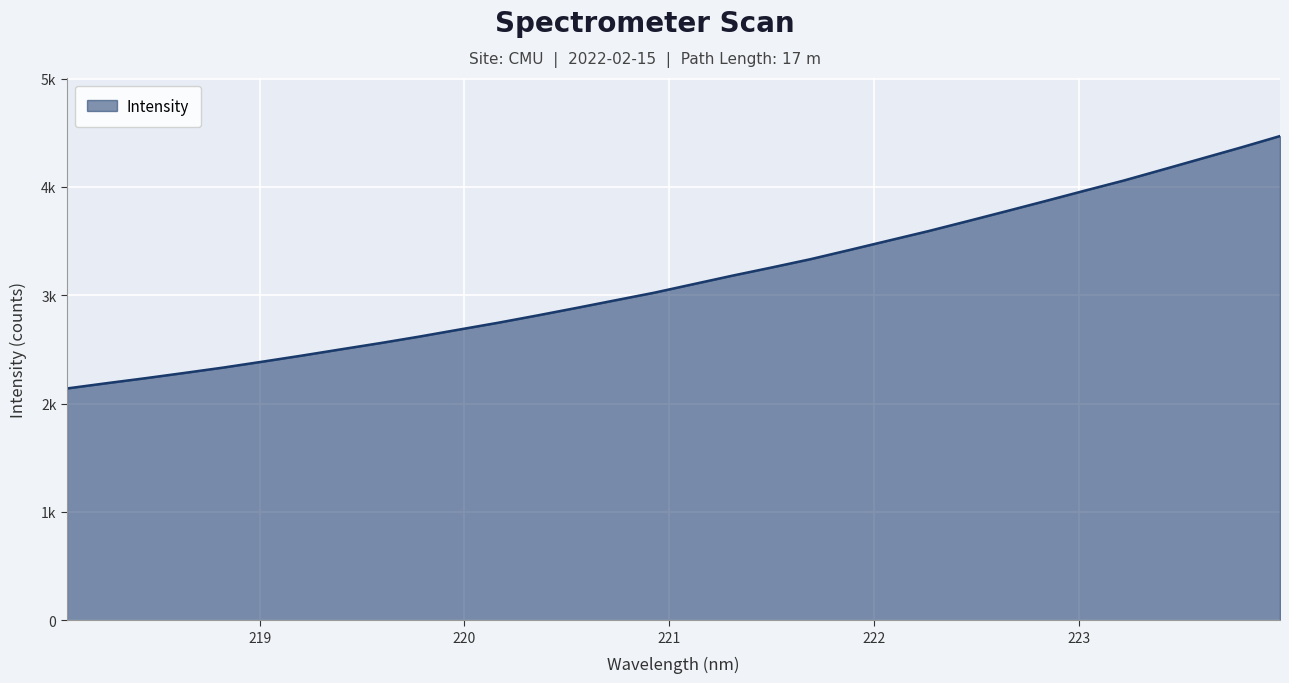

Reading left to right, list all the values displayed in this chart.

2139.2	2187.2	2233.7	2282.5	2332.5	2387.0	2442.7	2500.7	2558.0	2618.2	2681.8	2745.1	2812.3	2881.8	2952.7	3023.2	3102.1	3180.7	3255.9	3333.0	3418.3	3504.8	3591.1	3682.5	3775.4	3869.1	3964.4	4058.0	4159.3	4261.4	4363.4	4468.7